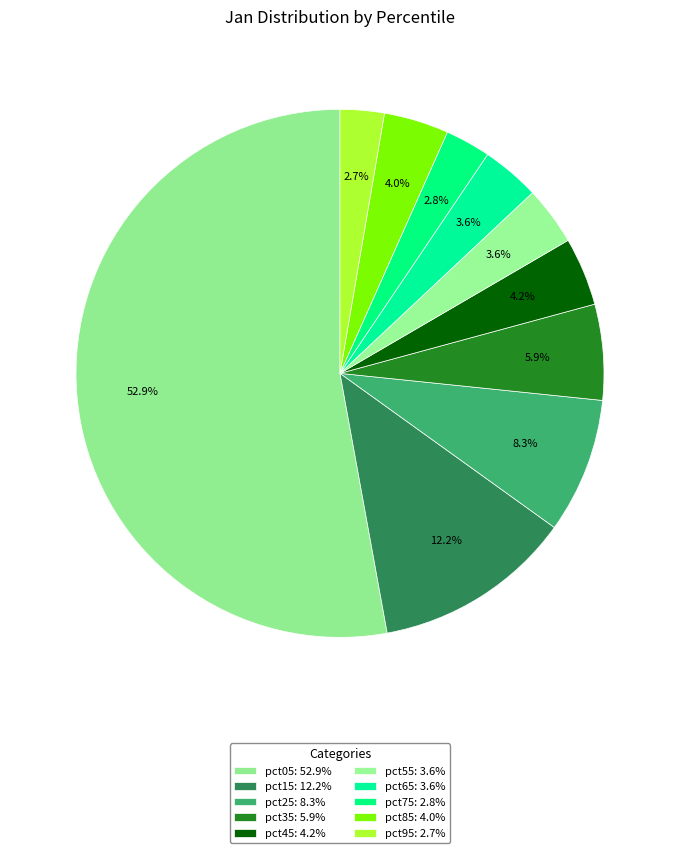

To the nearest percent, what percentage of the pie is pct95?

3%